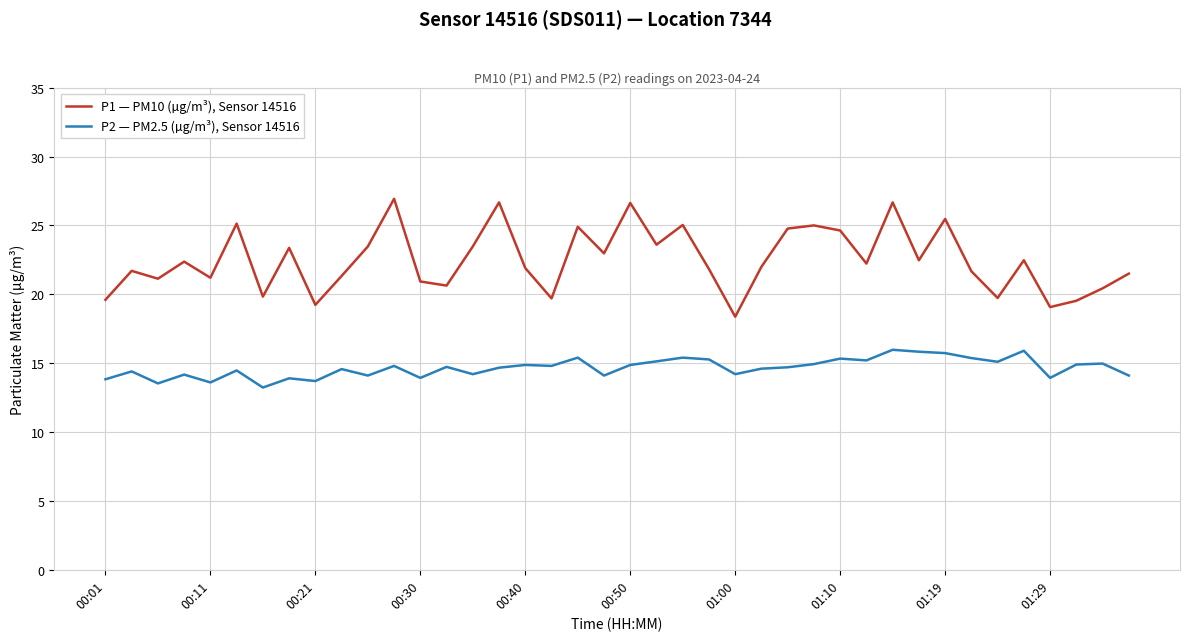

Which series has the largest total across all categories?

P1 — PM10 (µg/m³), Sensor 14516